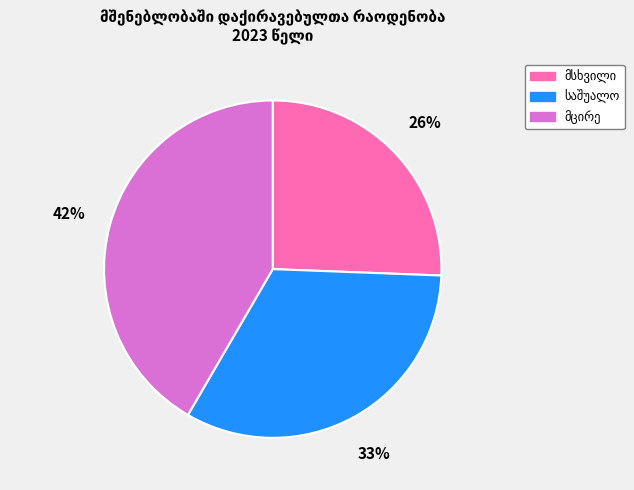

To the nearest percent, what is the difference between the largest and smallest slice percentages?

16%